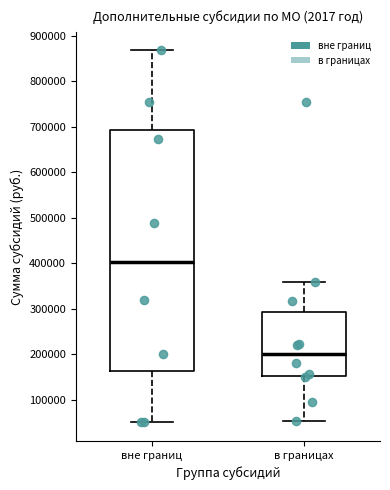

Comparing the boxes themselves (not the whiskers), which one is the tallest?

вне границ